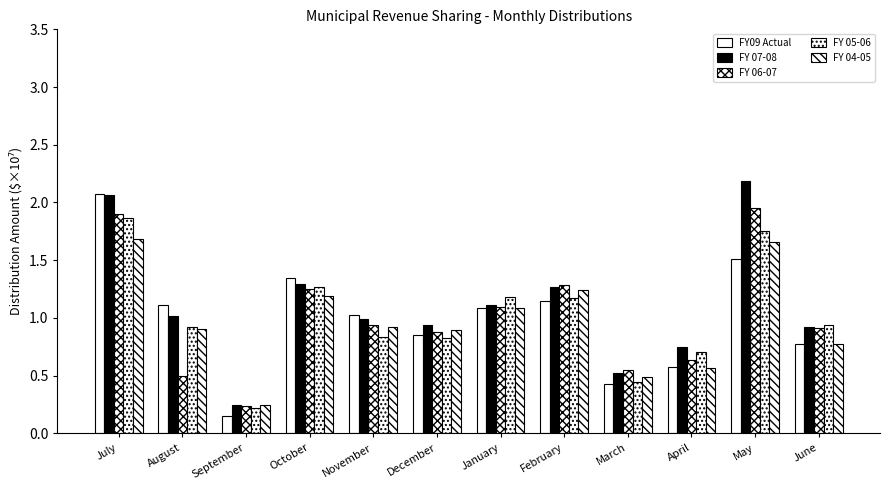

Count the number of categories in the chart.

12